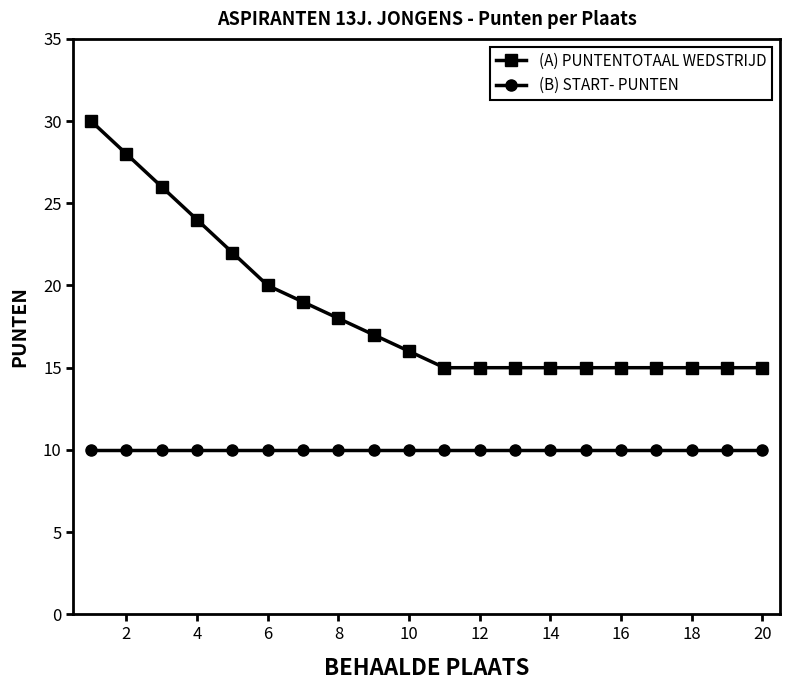

List the series in order of their peak value, highest first.

(A) PUNTENTOTAAL WEDSTRIJD, (B) START- PUNTEN